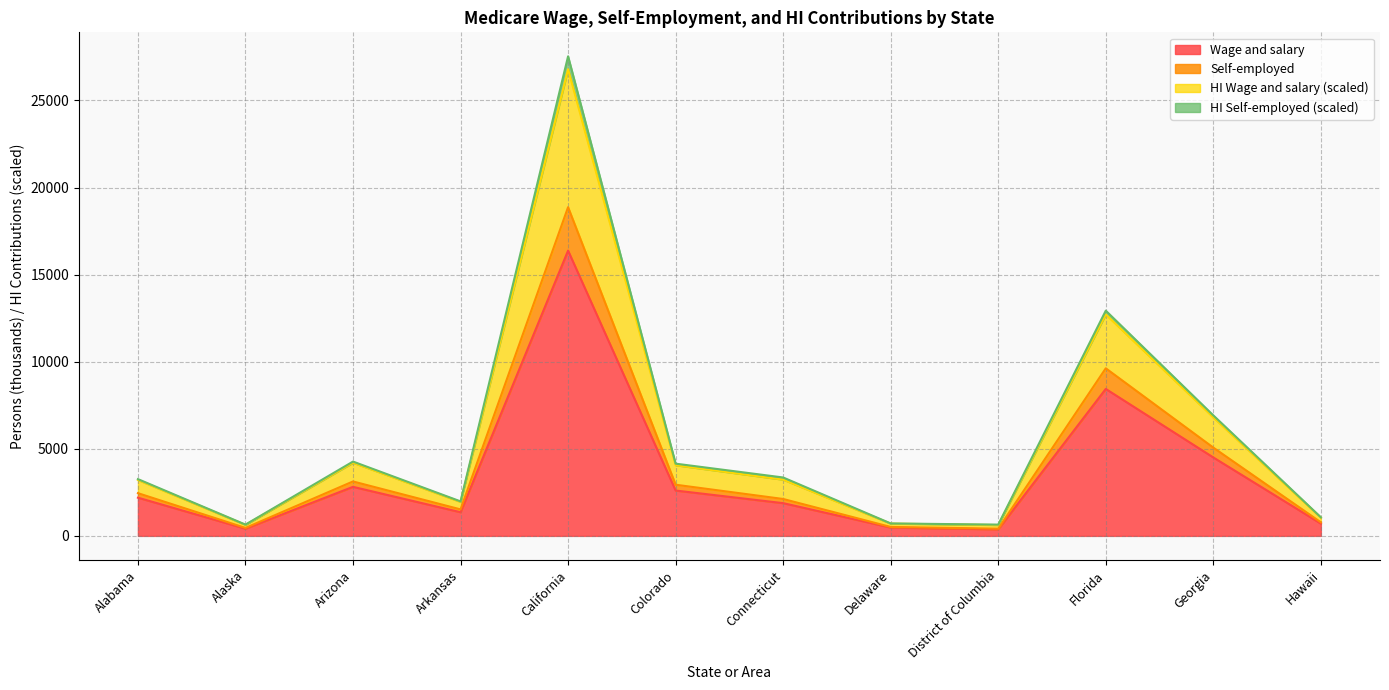

At which category does the chart reach its minimum across all series?

District of Columbia